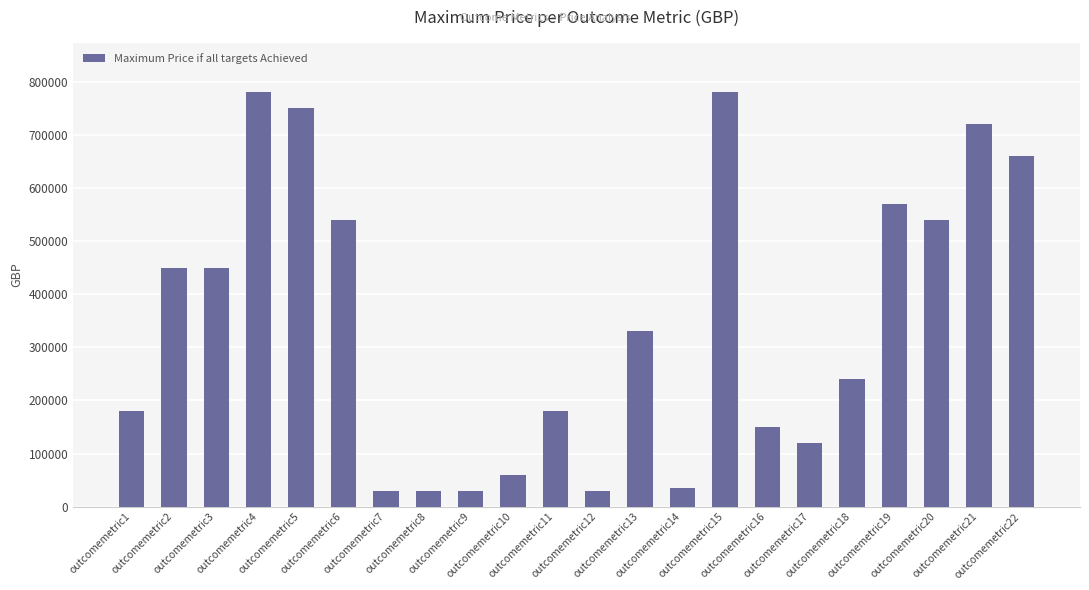

What is the smallest value displayed?

30000